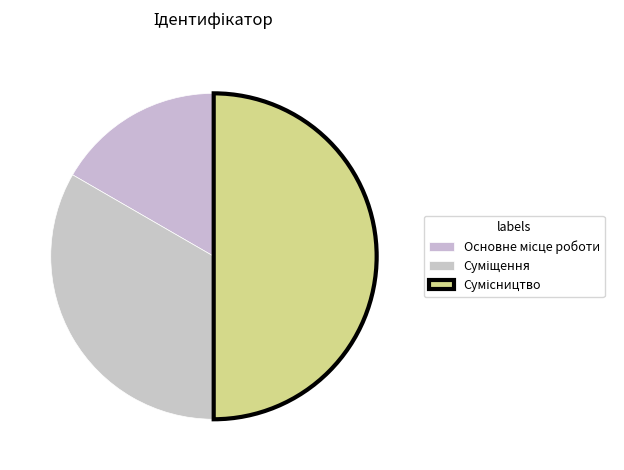

How many segments does this pie chart have?

3